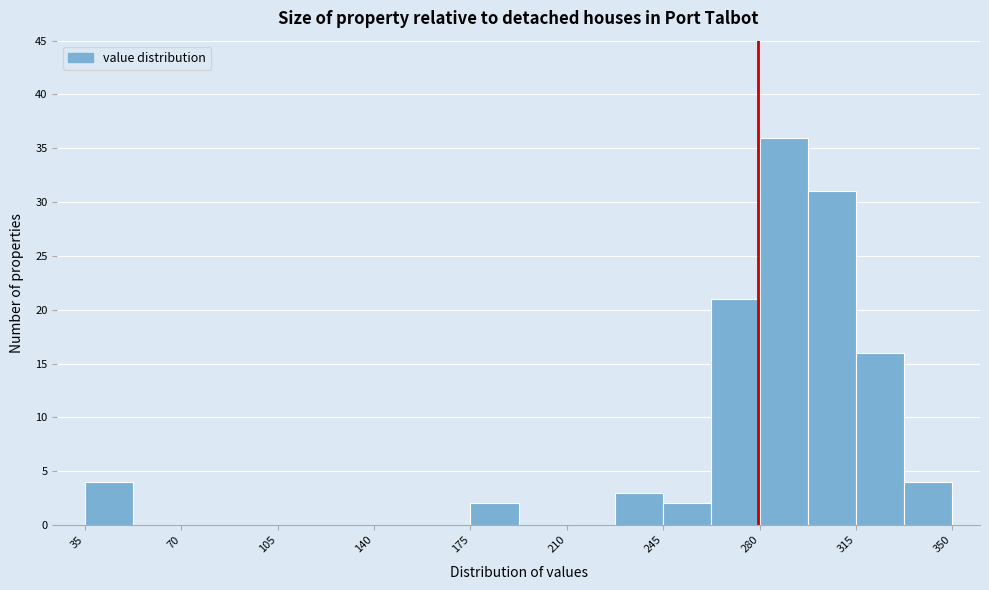

Read against the x-axis, roughly where is the centre of the tallest bar?

290